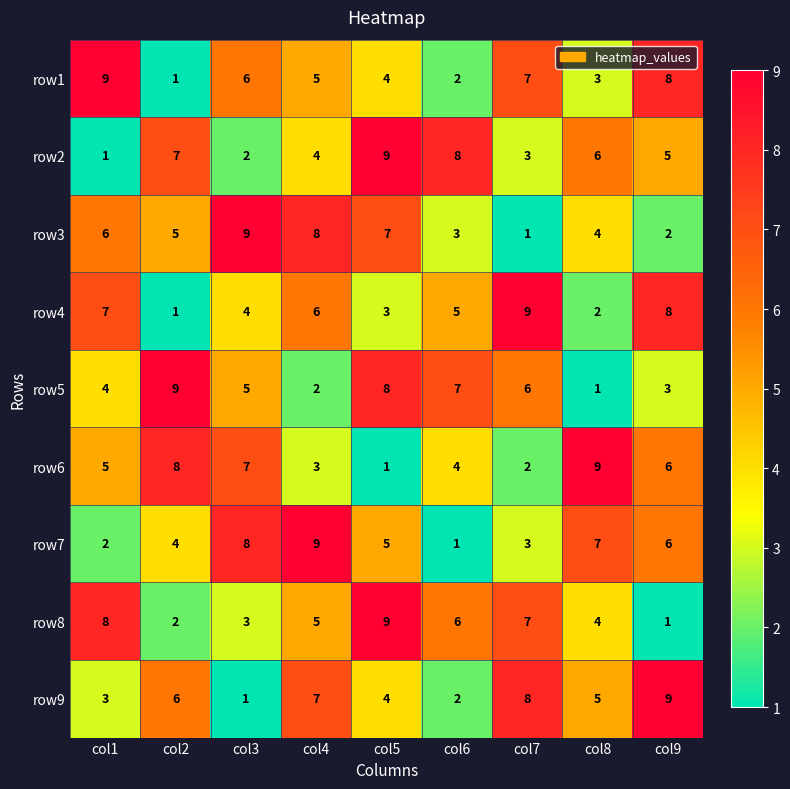

What is the difference between the second highest and minimum values in the row2 series?

7